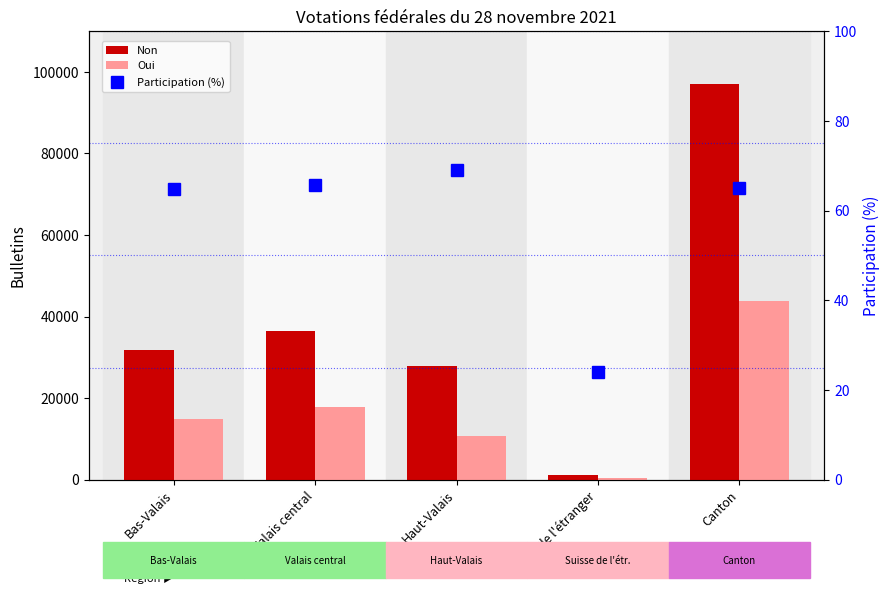

Reading right to left, what are all the values shown in this chart?

Non: Canton=96974.0	Suisse de l'étranger=1026.0	Haut-Valais=27765.0	Valais central=36354.0	Bas-Valais=31829.0
Oui: Canton=43751.0	Suisse de l'étranger=503.0	Haut-Valais=10626.0	Valais central=17802.0	Bas-Valais=14820.0
Participation (%): Canton=65.0	Suisse de l'étranger=24.1	Haut-Valais=69.0	Valais central=65.7	Bas-Valais=64.9